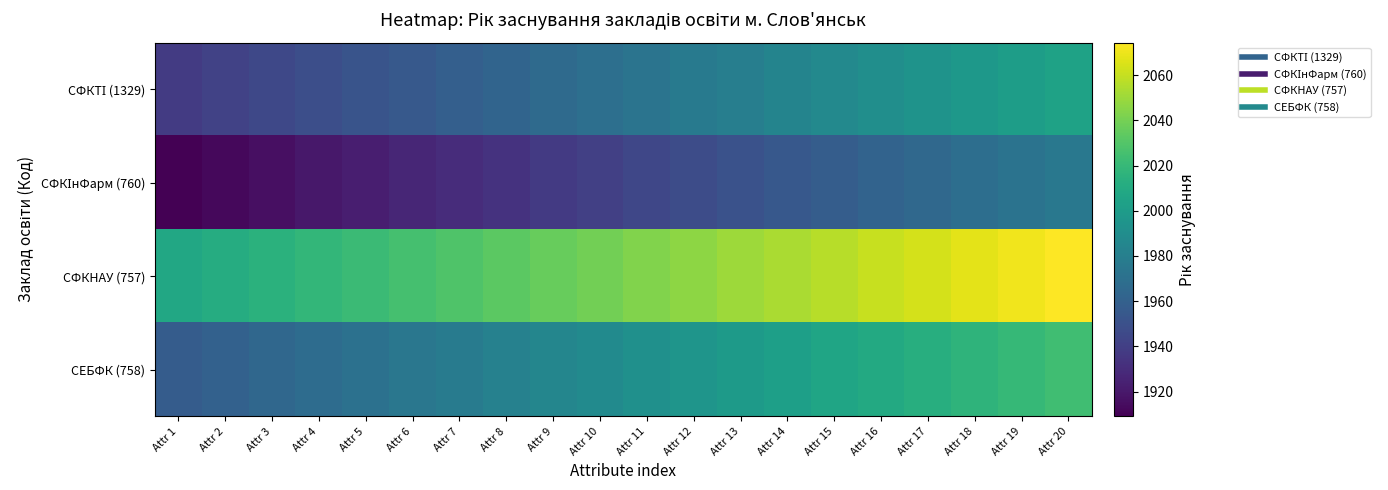

At which category is the sum across all series the highest?

Attr 20